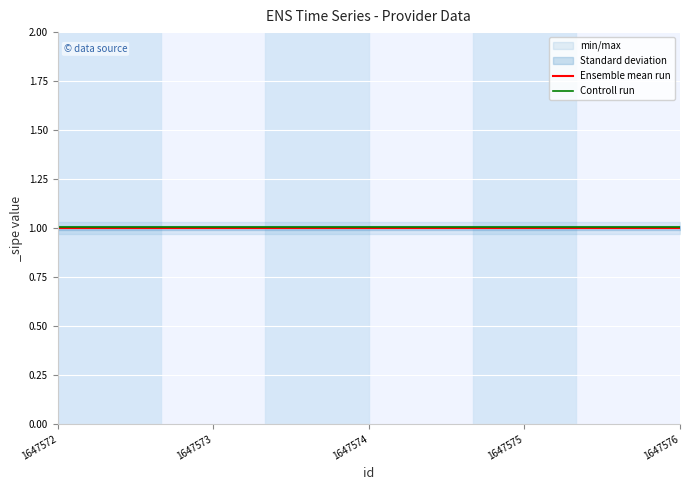

List the series in order of their overall mean, lowest first.

Ensemble mean run, Controll run